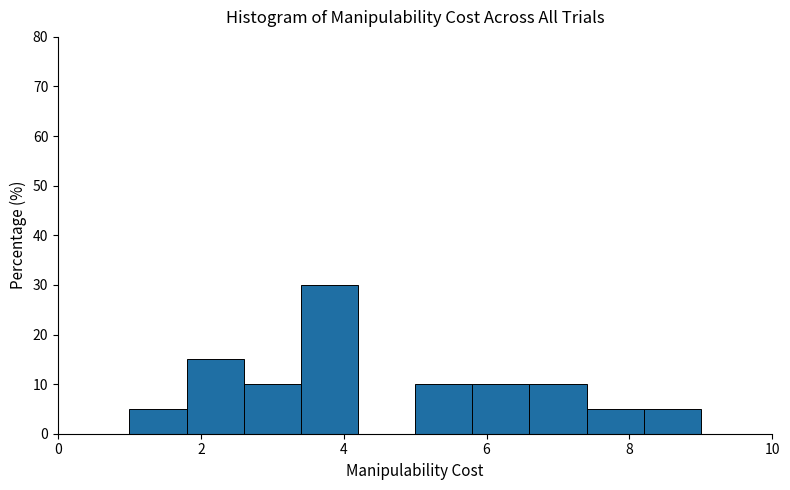

Over which range of the x-axis is the bar tallest?

3.4 to 4.2